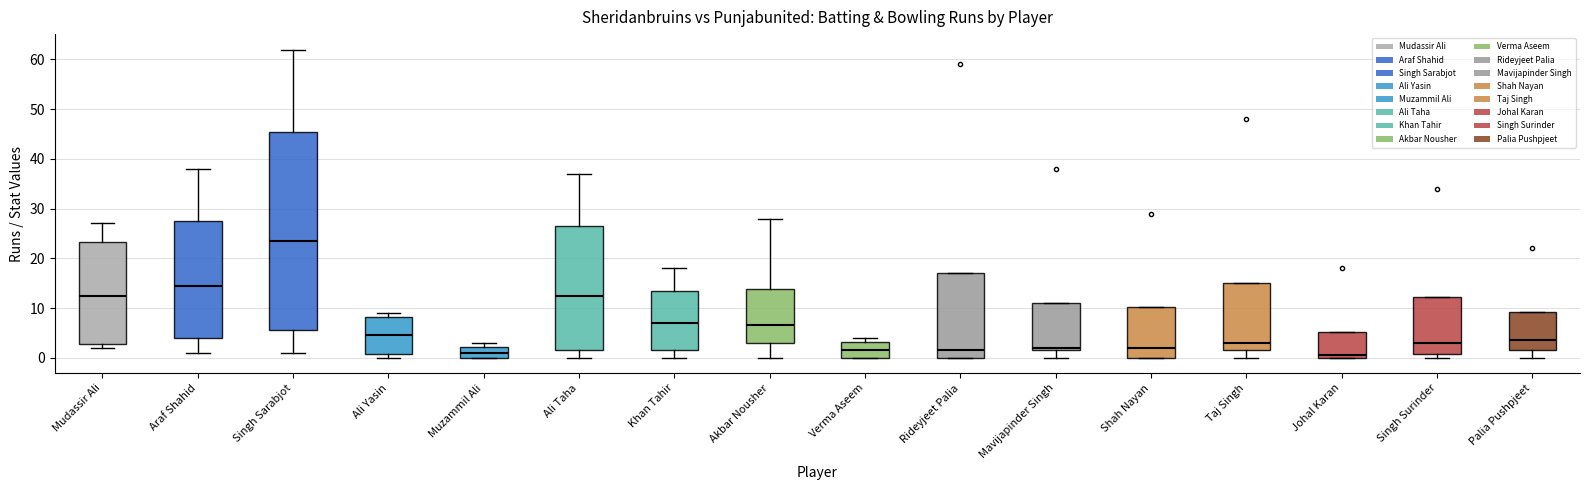

Which box has the highest median line?

Singh Sarabjot